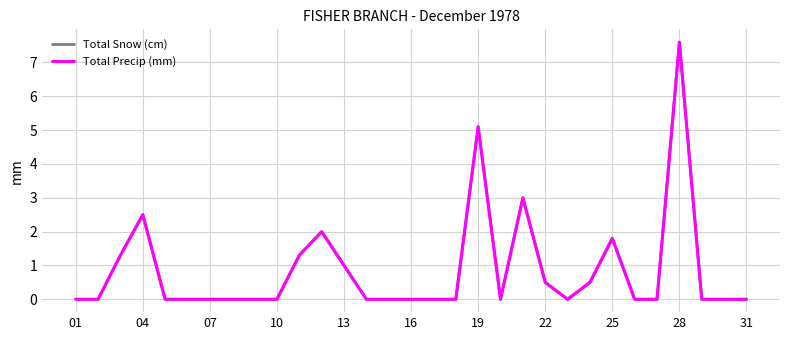

How many interior local peaks does the Total Snow (cm) series have?

6